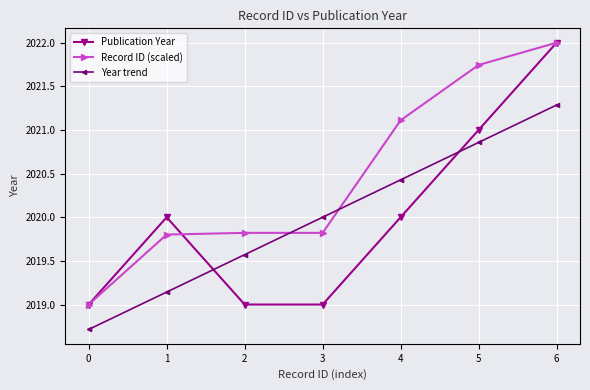

What is the sum of all Year trend values?

14140.0